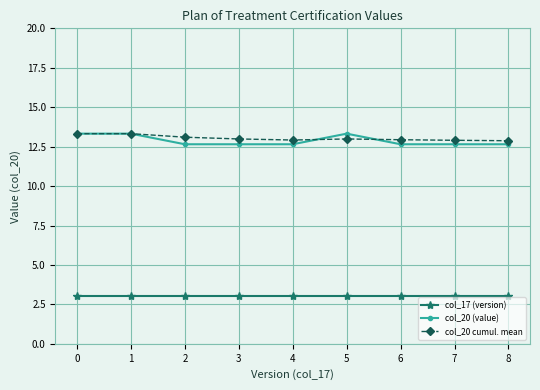

Is it true that col_20 cumul. mean equals 18.1 at 0?

False